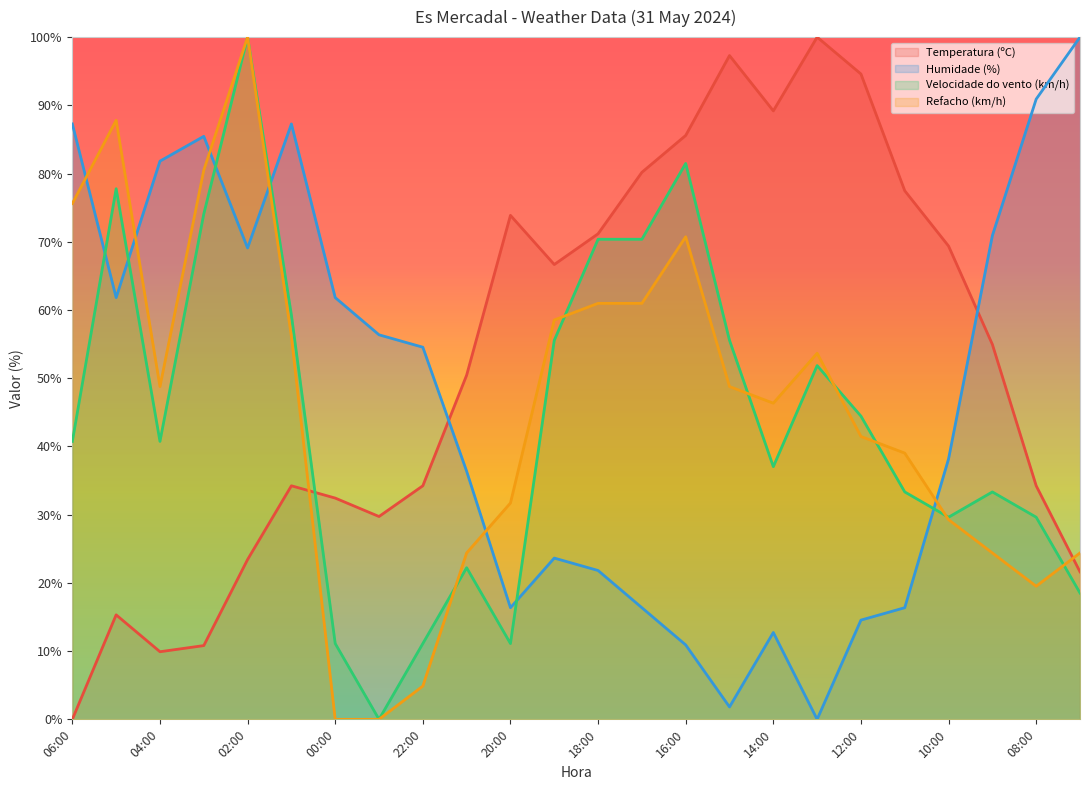

Which series changed the most between 04:00 and 01:00?

Temperatura (ºC)